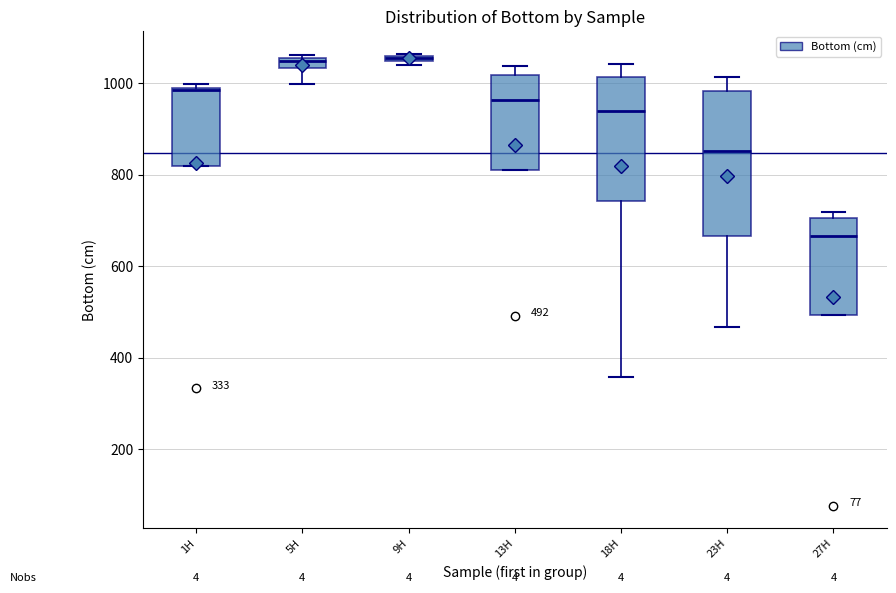

Which box is the tallest, from its lower edge to its upper edge?

23H